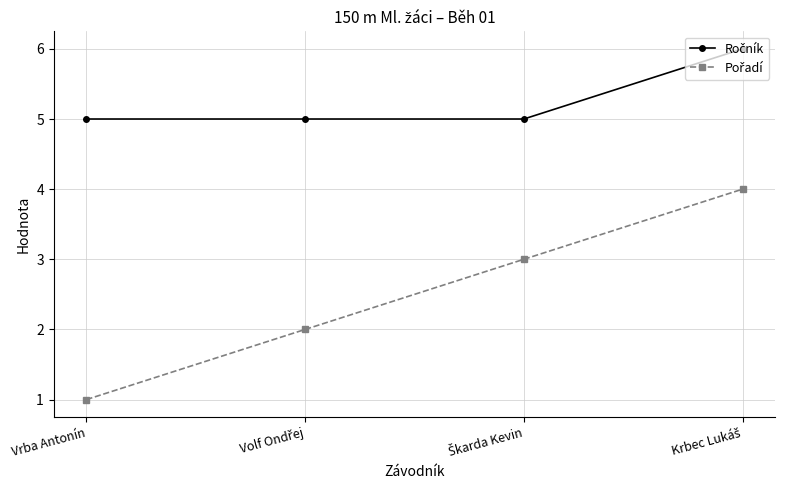

How many data points does each series have?

4